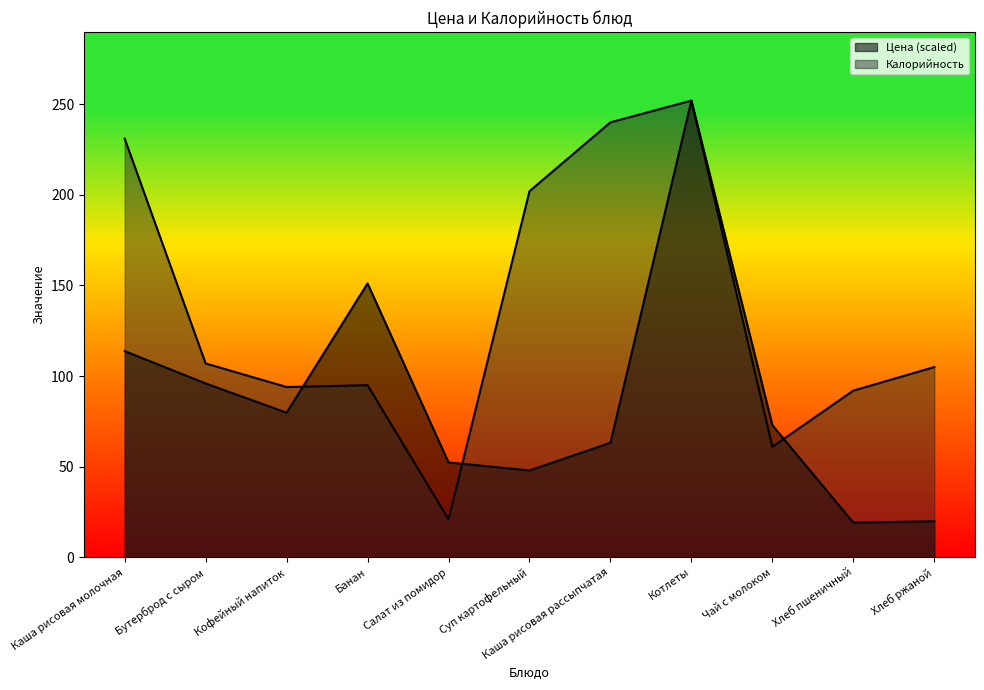

How many data points in Цена are less than 72?

5